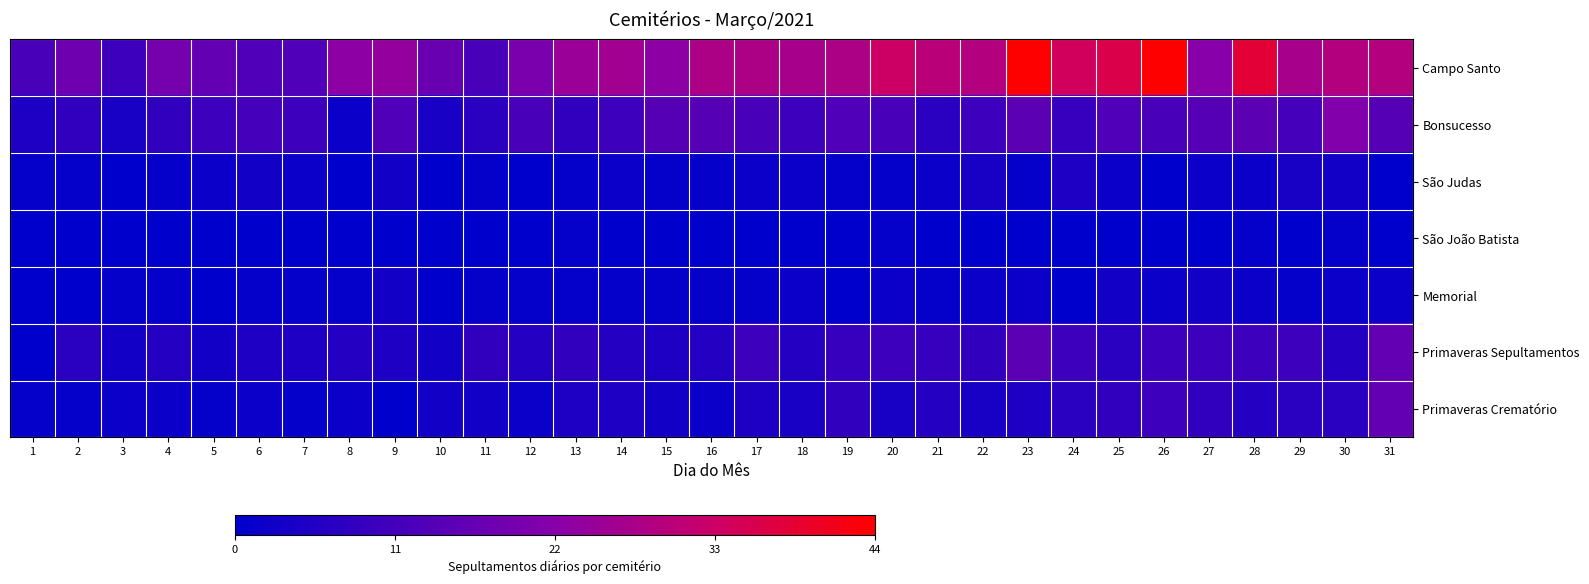

Which series has the largest total across all categories?

Campo Santo